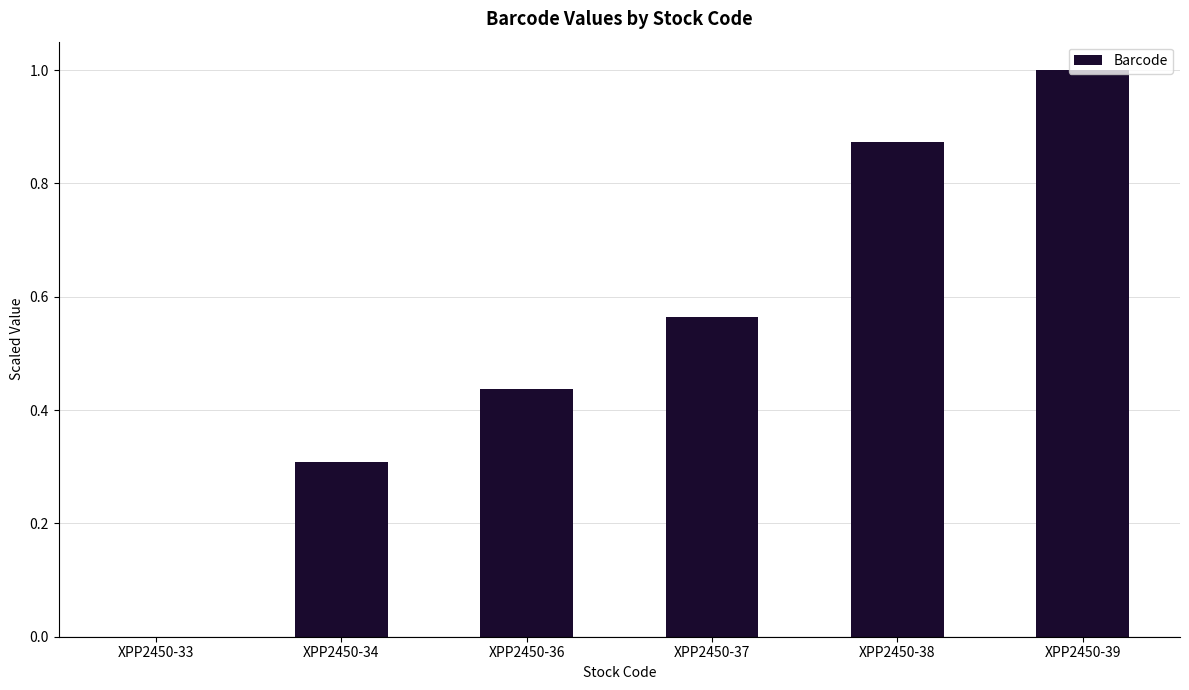

Is it true that the value at XPP2450-33 is 0.0?

True